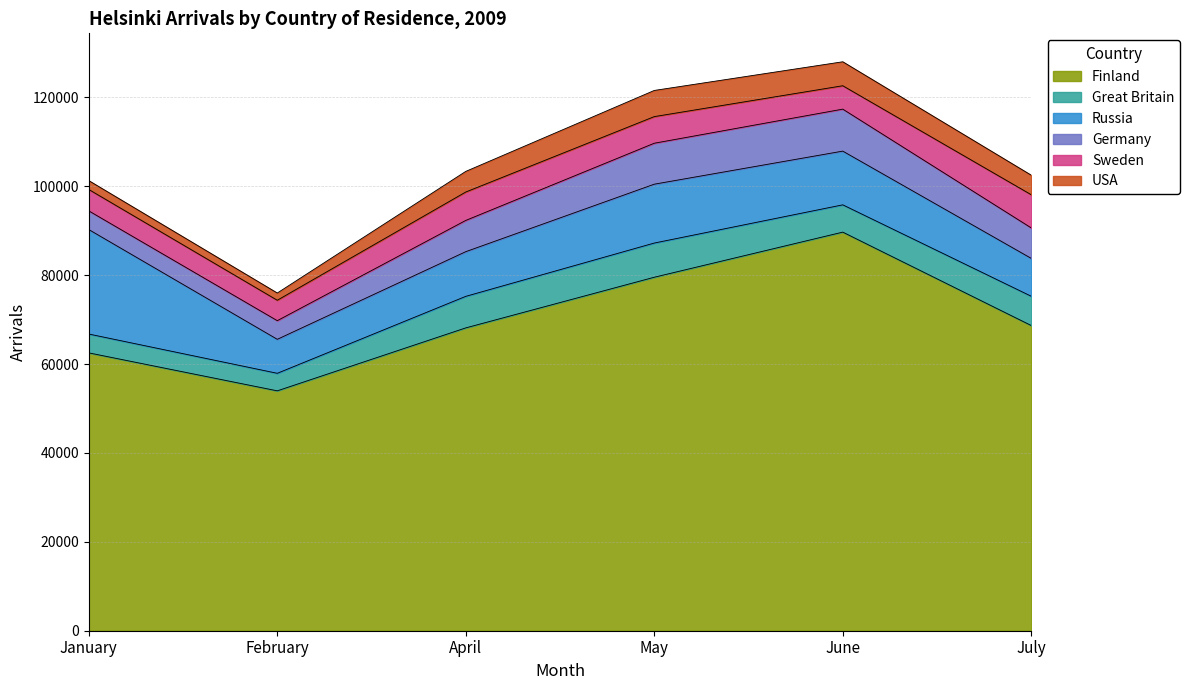

What is the difference between the second highest and minimum values in the Germany series?

5023